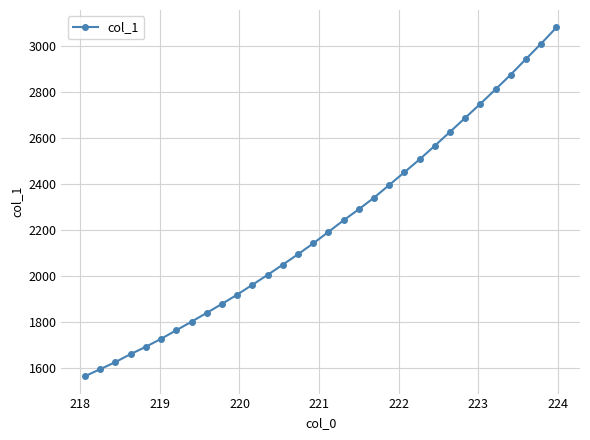

True or false: the data has more than 2 interior local peaks.

False